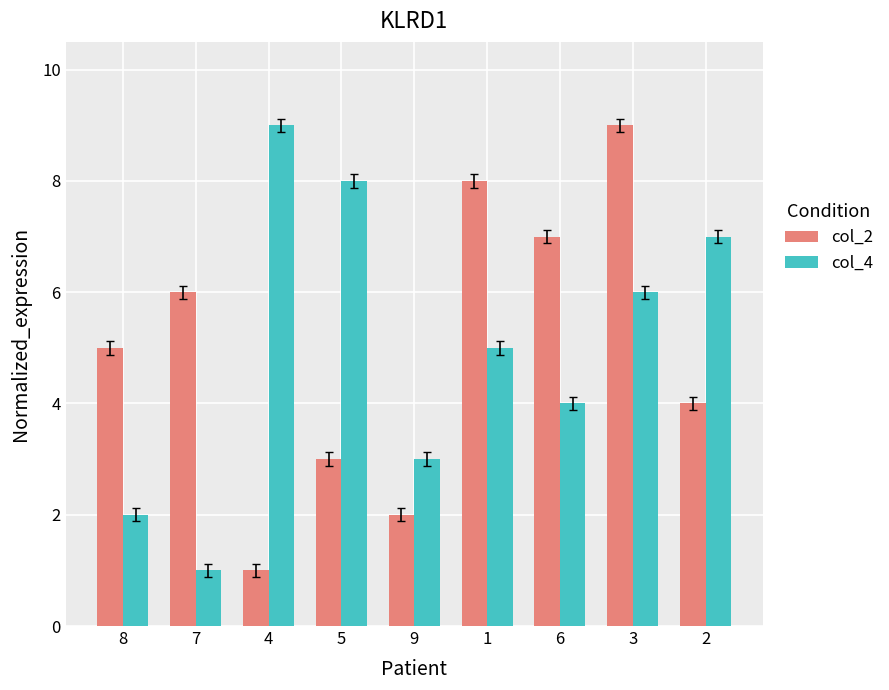

What is the label of the 2nd bar from the left?

7